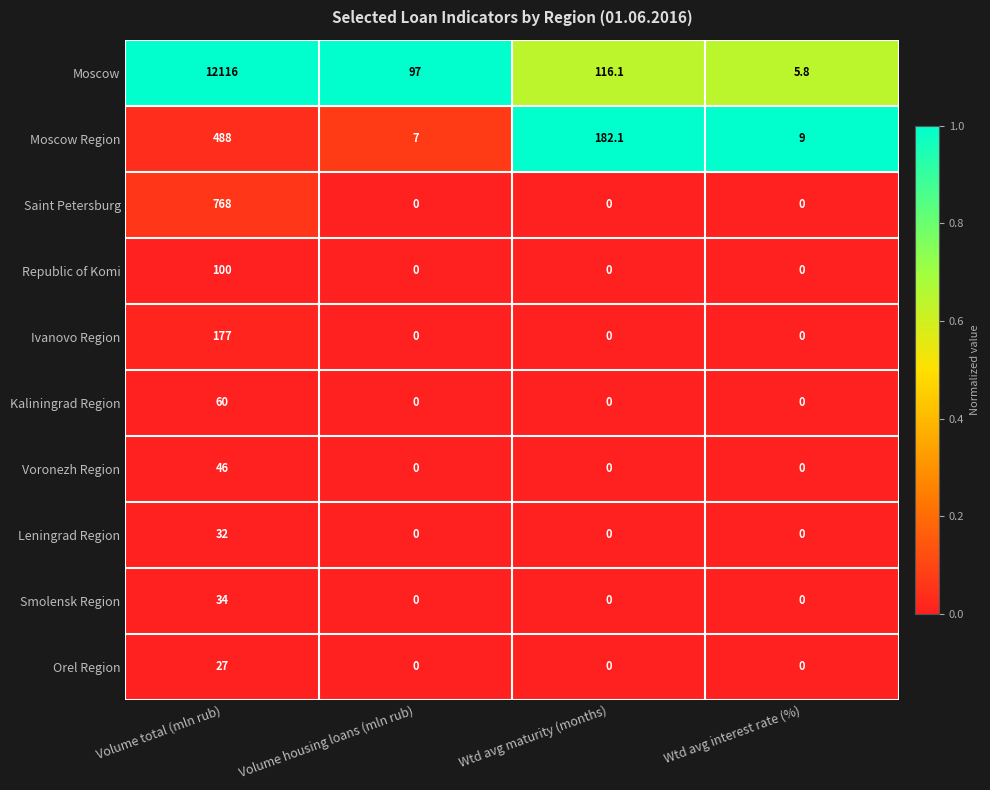

What is the total value across all series at Volume total (mln rub)?

13848.0